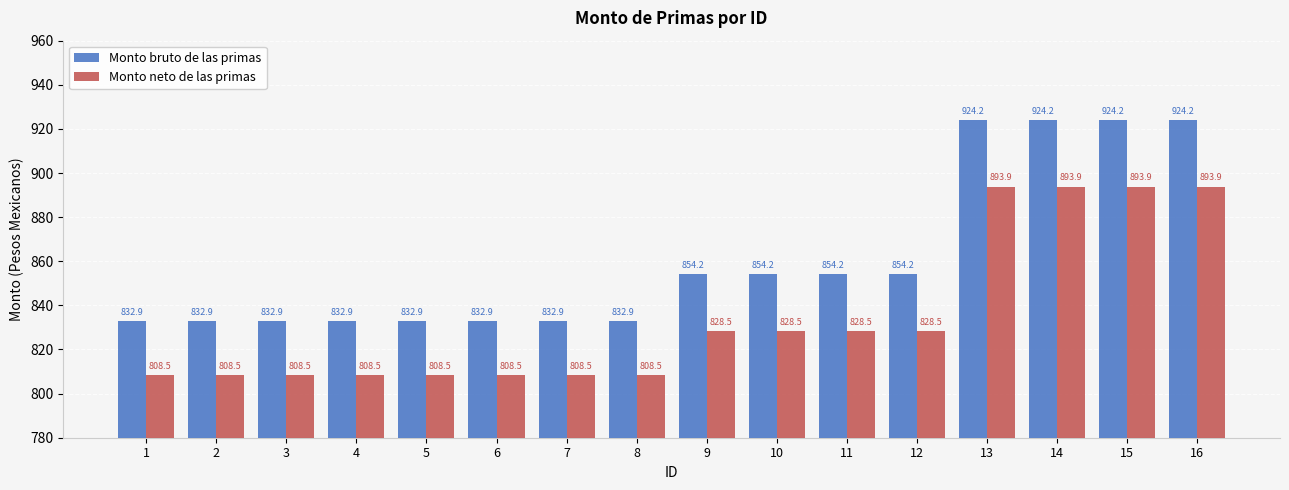

How many bars are there in total?

32